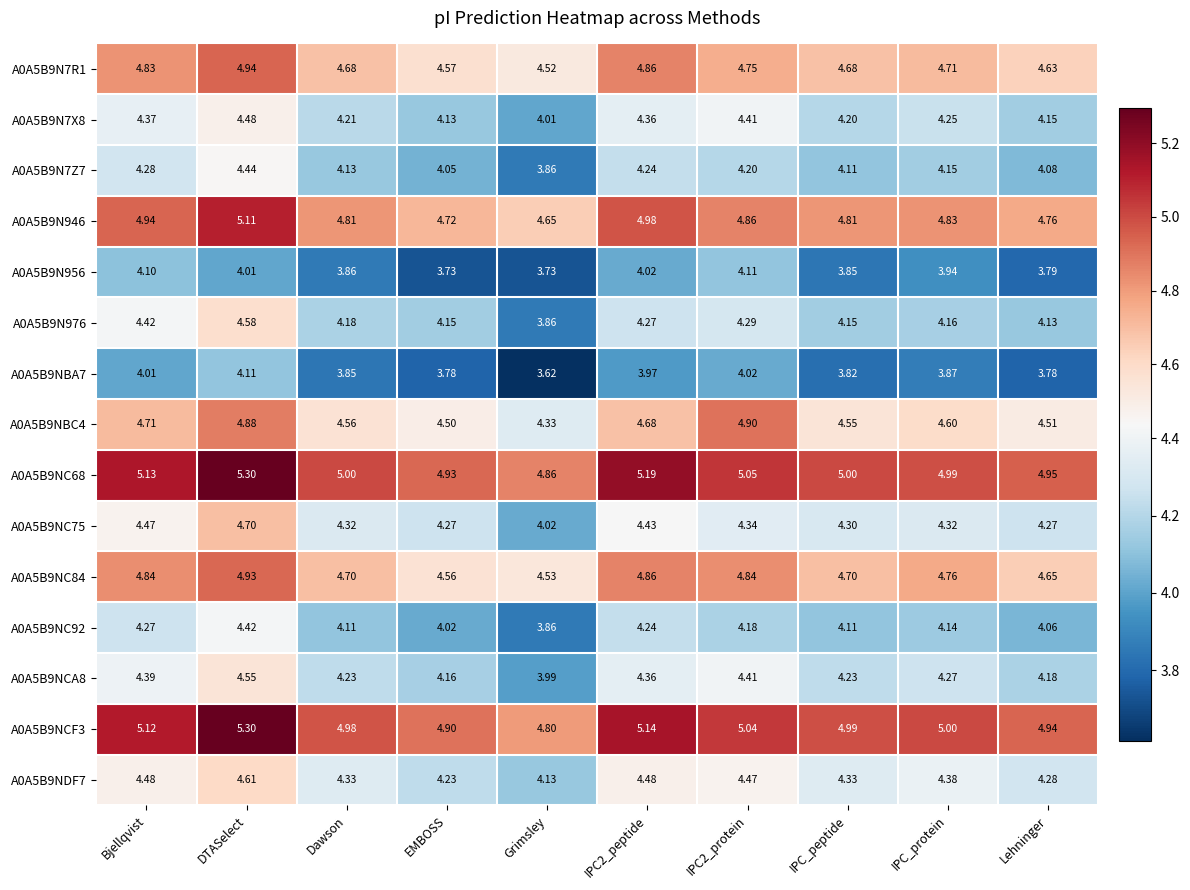

At which label does A0A5B9N7Z7 reach its minimum?

Grimsley